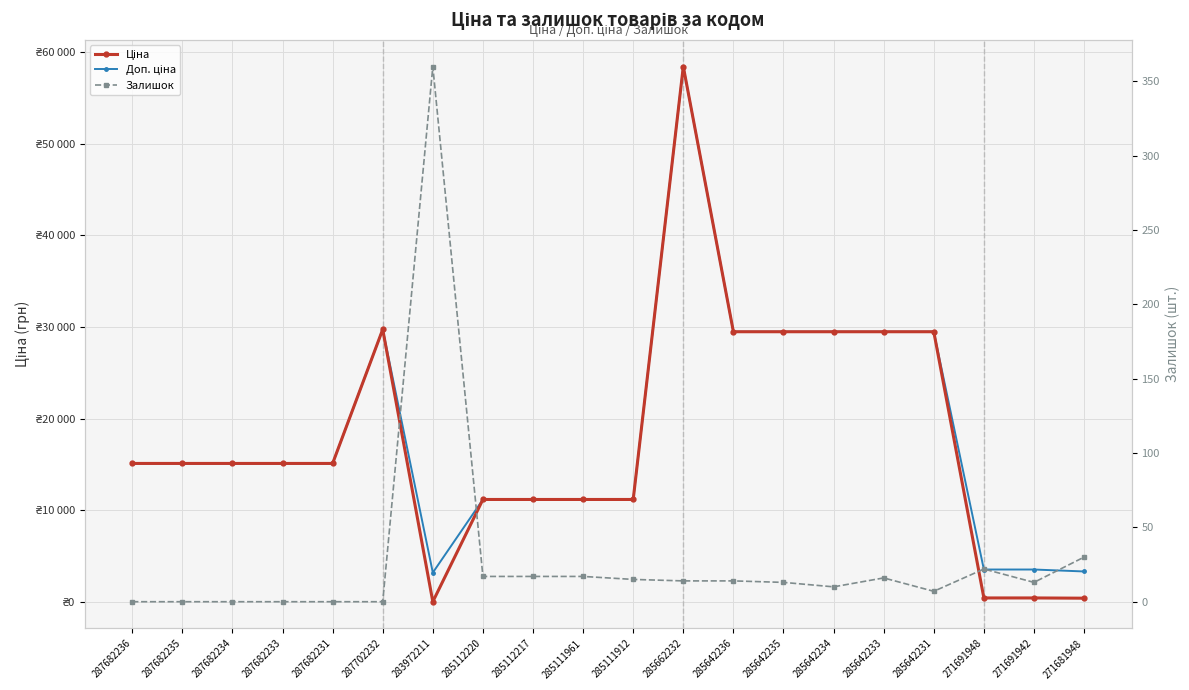

Which series changed the most between 287682233 and 285642231?

Ціна